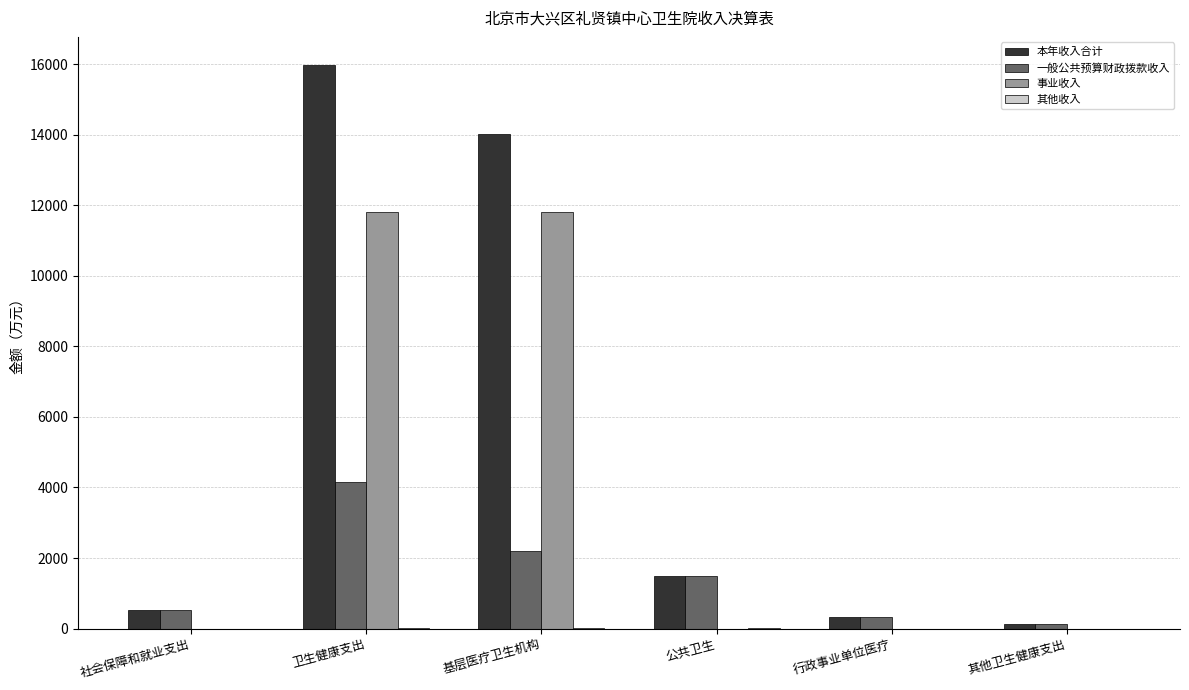

What is the spread (max minus min) of values at 公共卫生?

1489.3